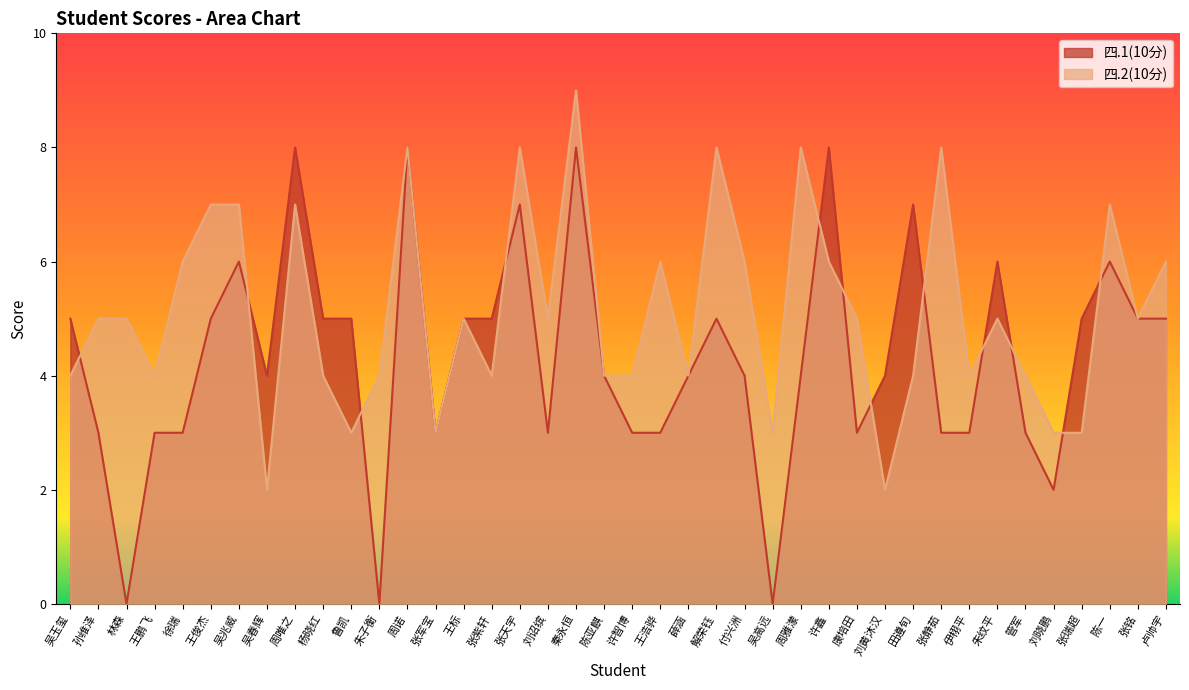

Reading left to right, what are all the values shown in this chart?

5	3	0	3	3	5	6	4	8	5	5	0	8	3	5	5	7	3	8	4	3	3	4	5	4	0	4	8	3	4	7	3	3	6	3	2	5	6	5	5